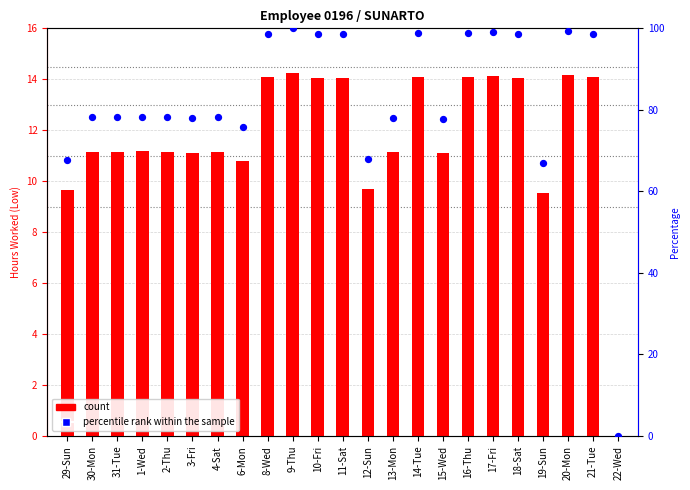

At how many categories does at least one series exceed 70?

19